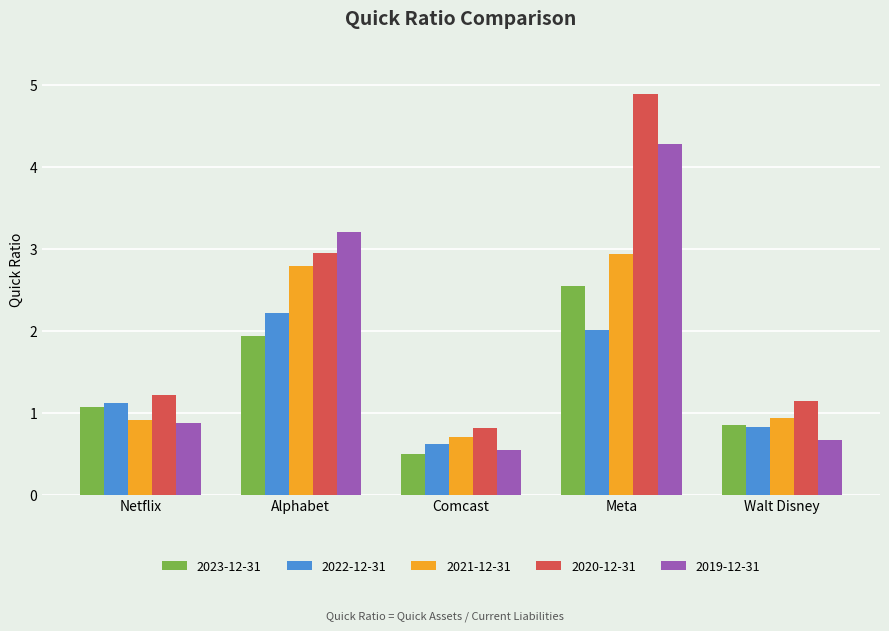

Is it true that 2021-12-31 equals 1.2 at Meta?

False